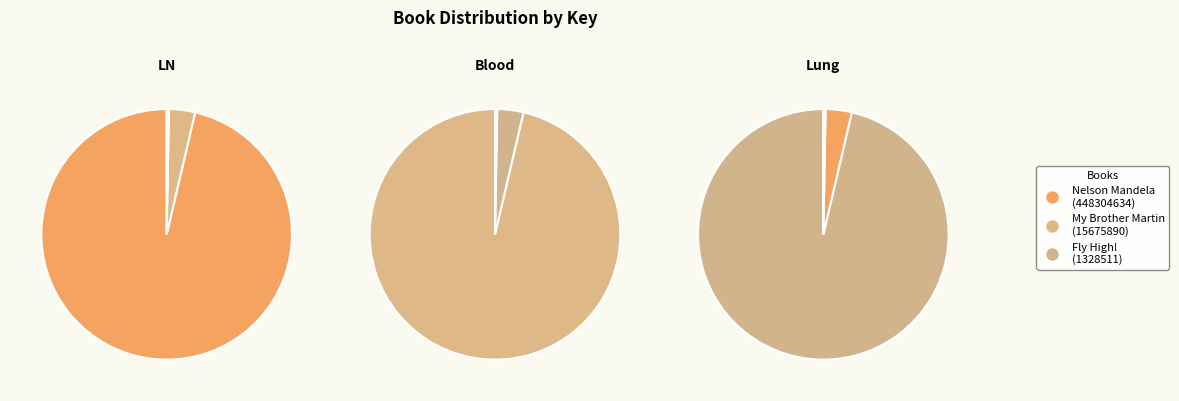

To the nearest percent, what percentage of the pie is Nelson Mandela
(448304634)?

96%